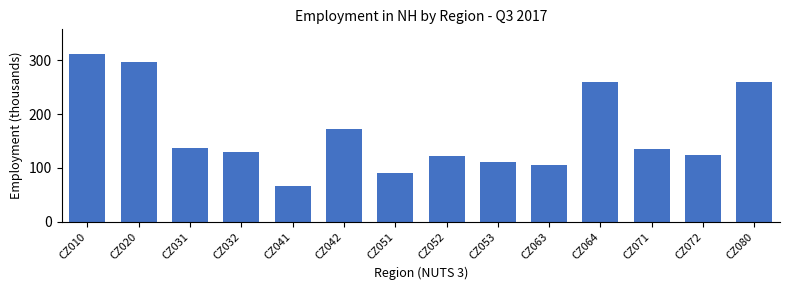

The value at CZ041 is 109.1. True or false?

False